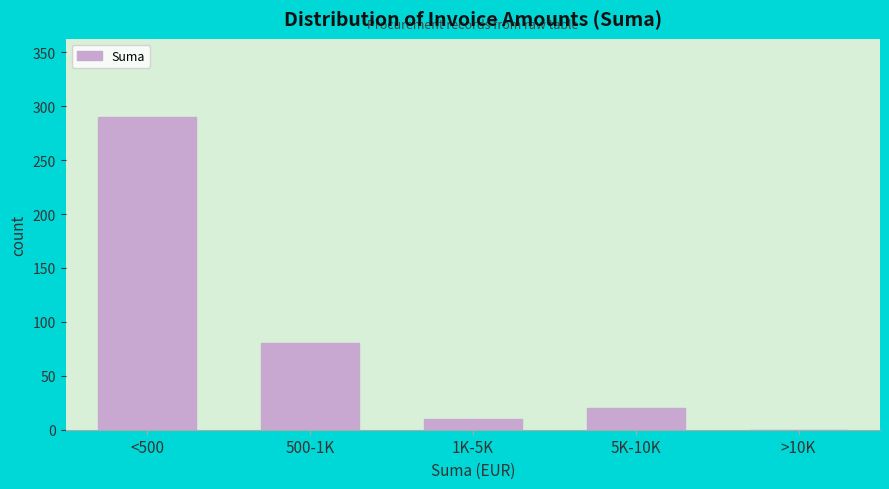

Reading left to right, transcribe all the data shown in this chart.

<500=290	500-1K=80	1K-5K=10	5K-10K=20	>10K=0